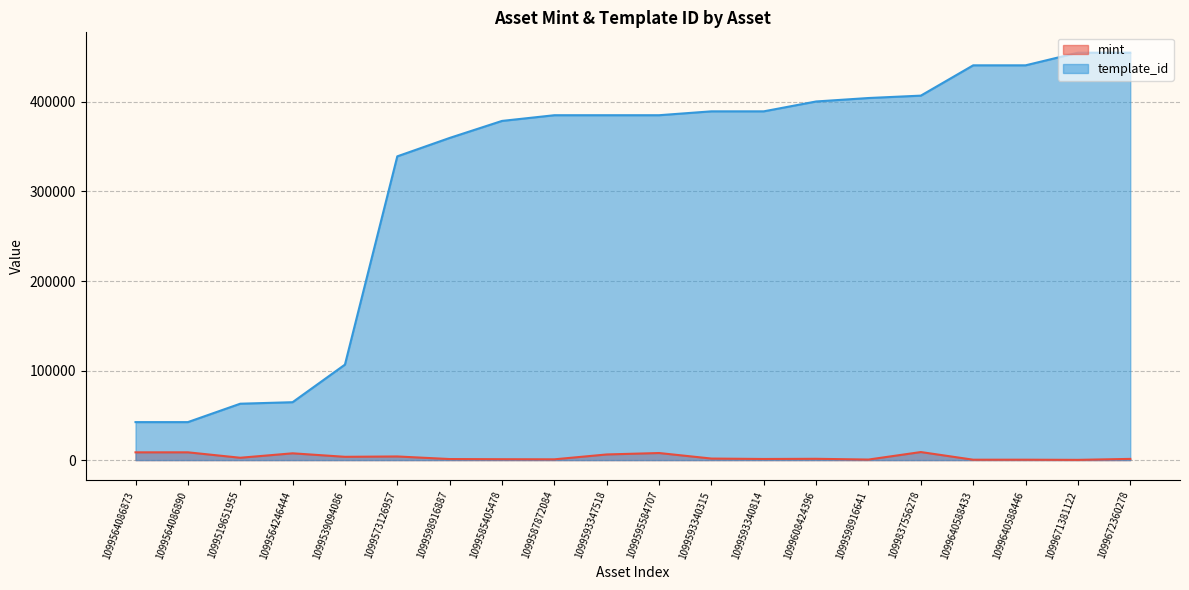

At which label does template_id first exceed 385161?

1099593340315